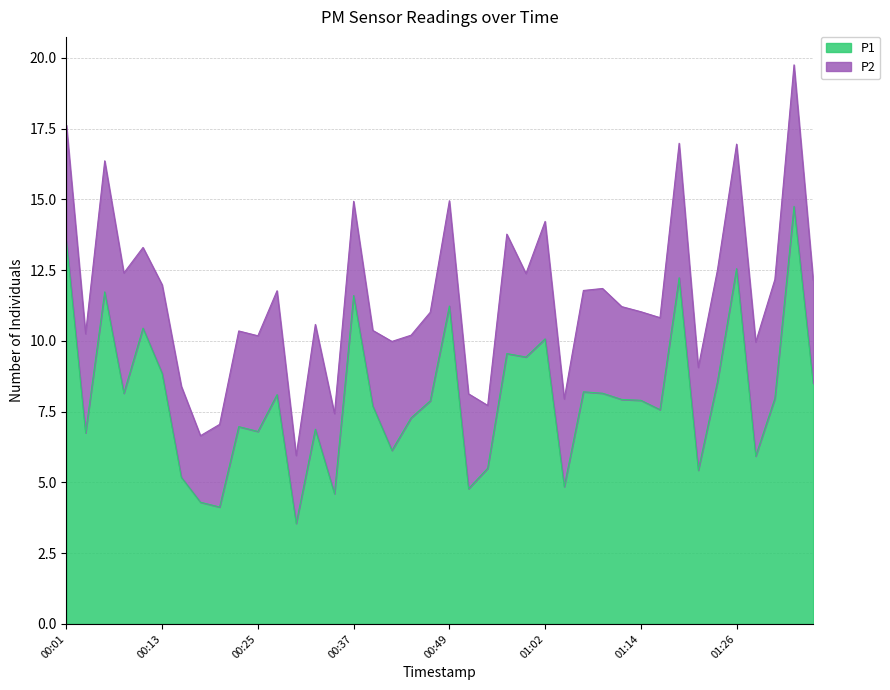

How many points are higher than both their immediate neighbors (excluding endpoints)?

13